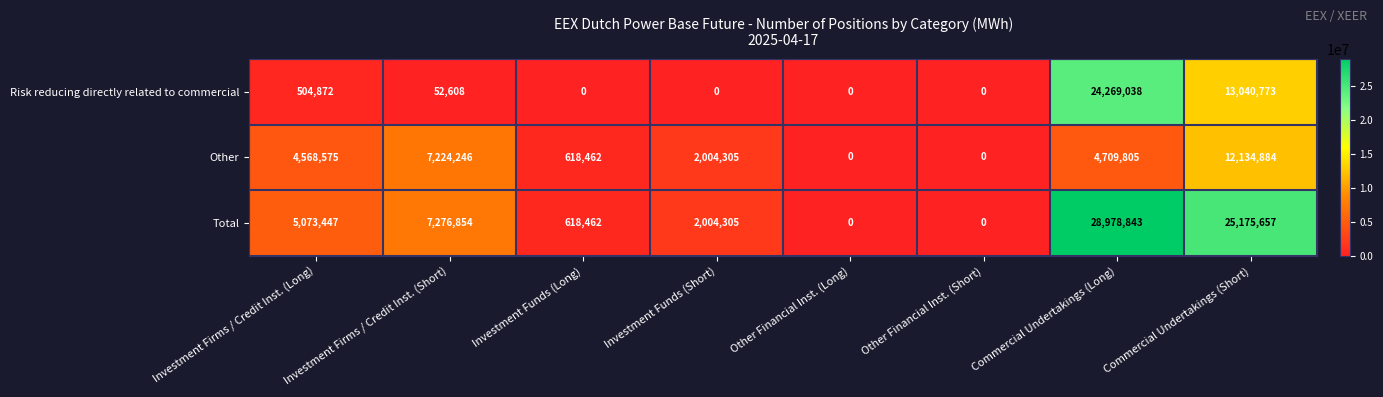

What is the difference between the Total values at Other Financial Inst. (Short) and Investment Firms / Credit Inst. (Long)?

5073447